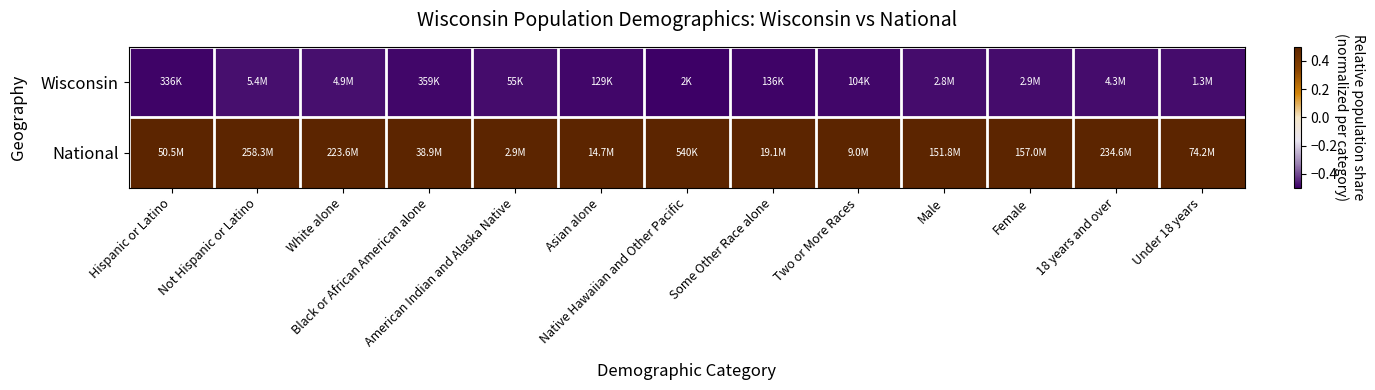

Rank the series at Two or More Races from lowest to highest value.

Wisconsin, National